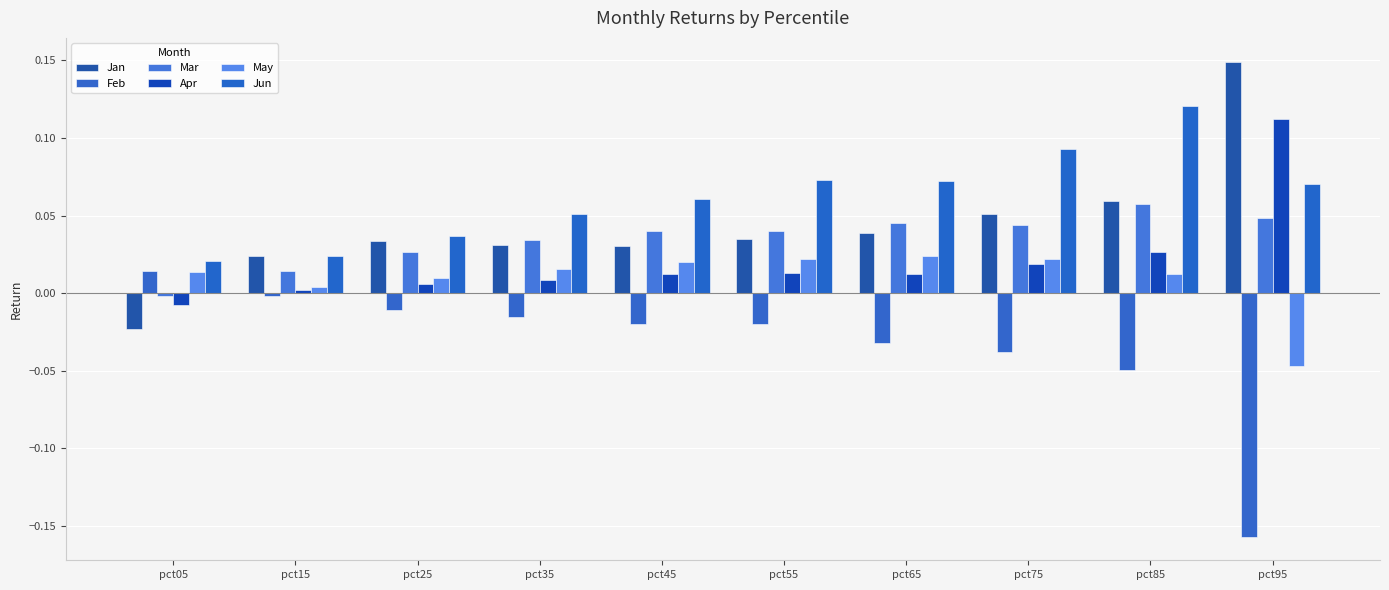

The May series shows -0.0 at pct95. True or false?

True